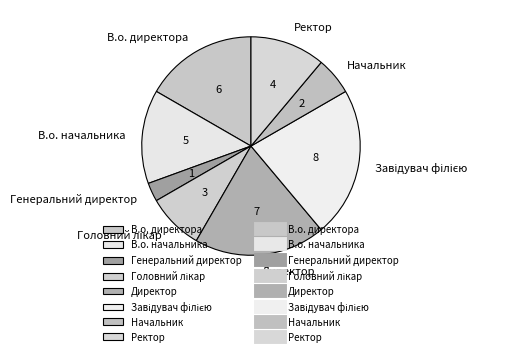

Count the number of slices in the pie.

8